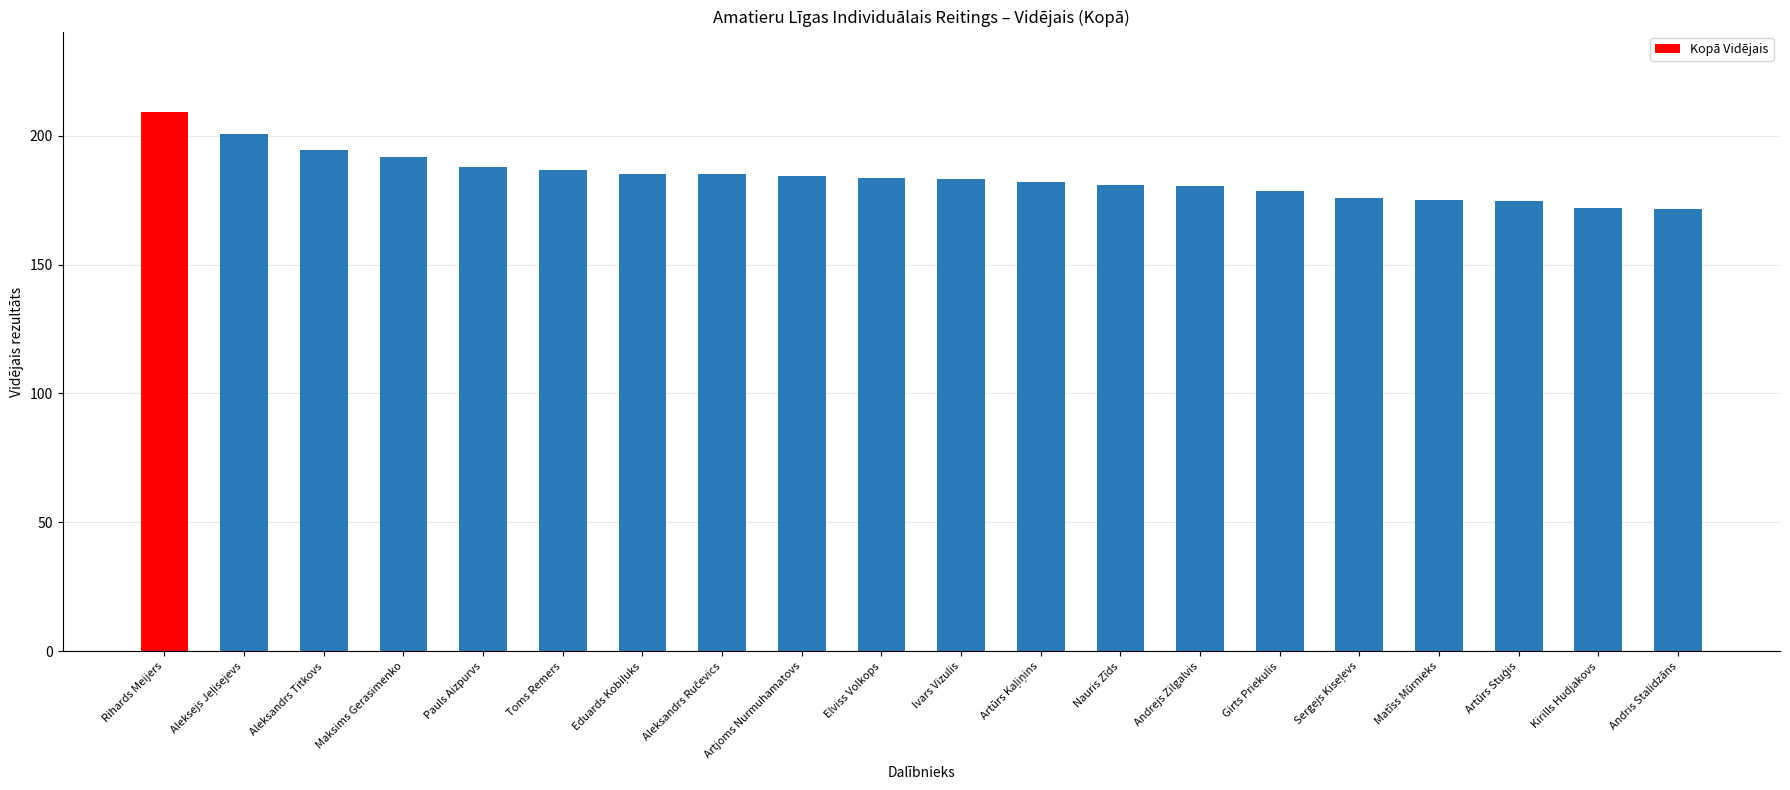

What position from the right is Aleksandrs Titkovs?

18